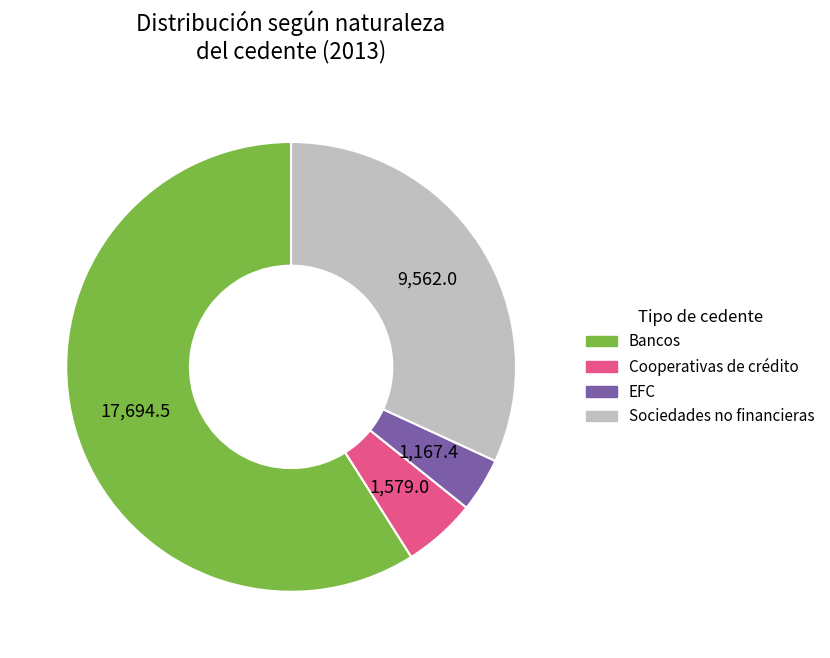

Is there any slice that represents more than half of the pie?

Yes